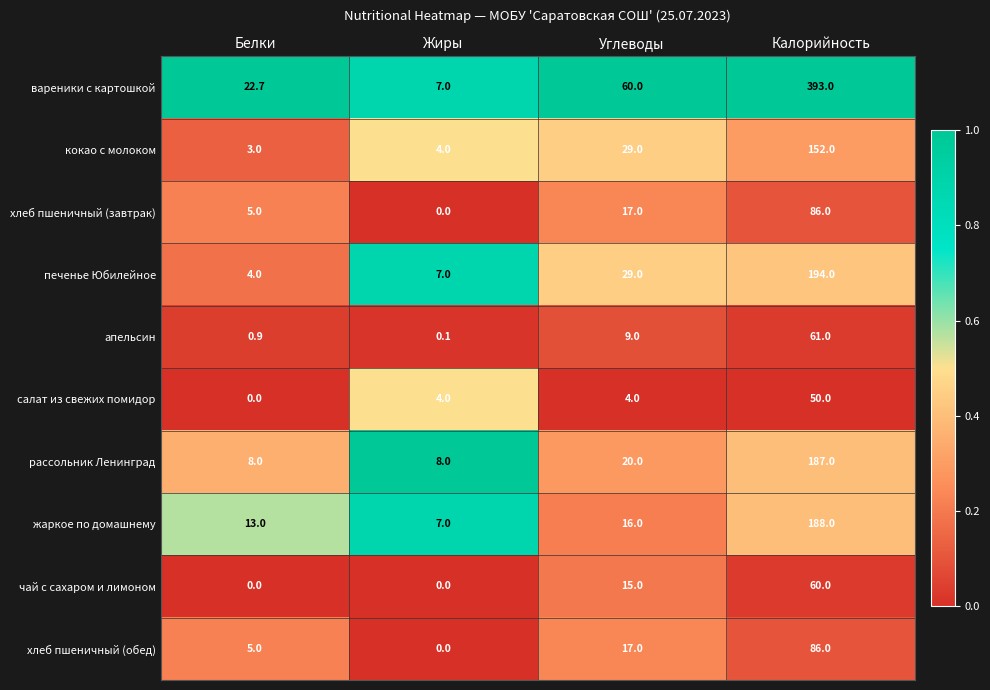

How many data points does each series have?

4